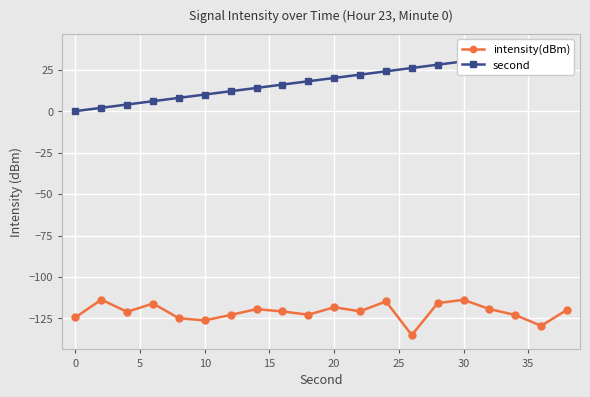

True or false: intensity(dBm) has more than 2 interior local peaks.

True